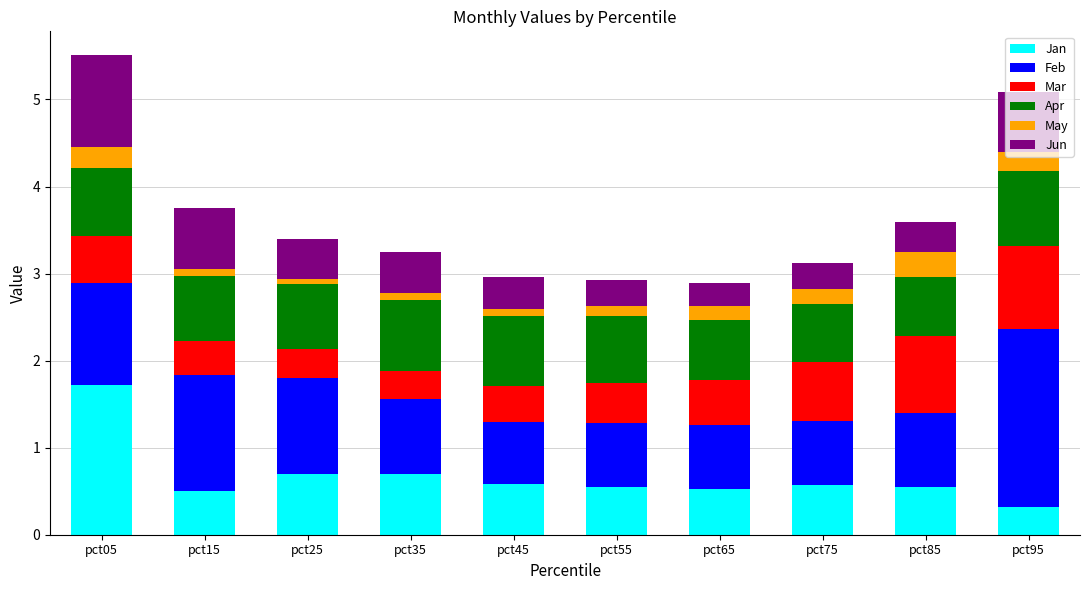

The Jan series shows 0.6 at pct75. True or false?

True